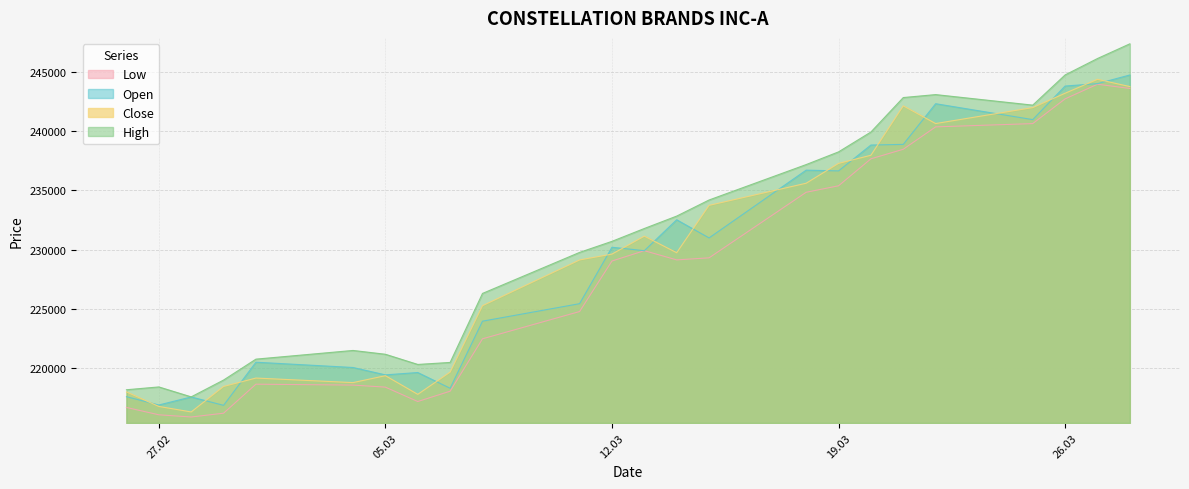

What is the value of the Open point at the 15th from the left?

230982